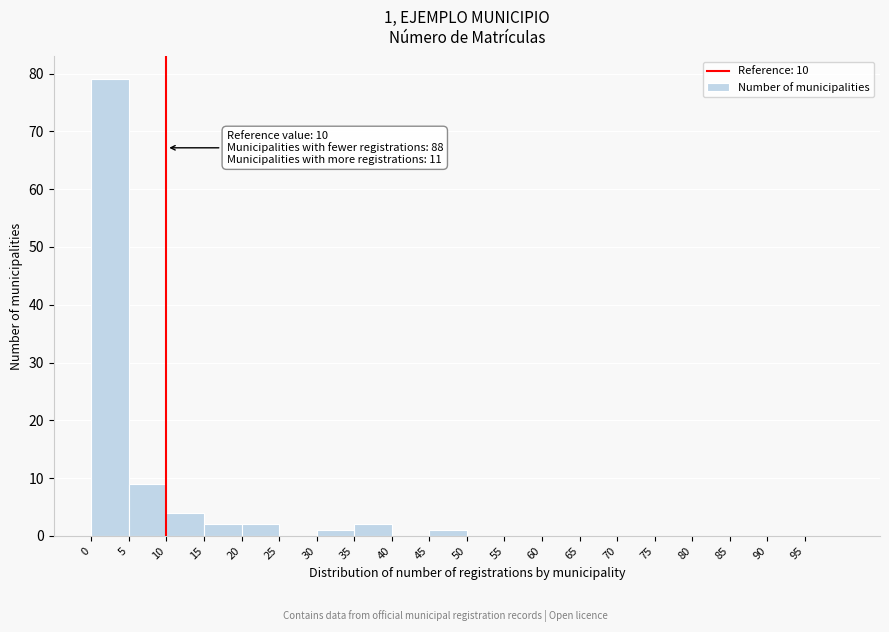

Over which range of the x-axis is the bar tallest?

0 to 5